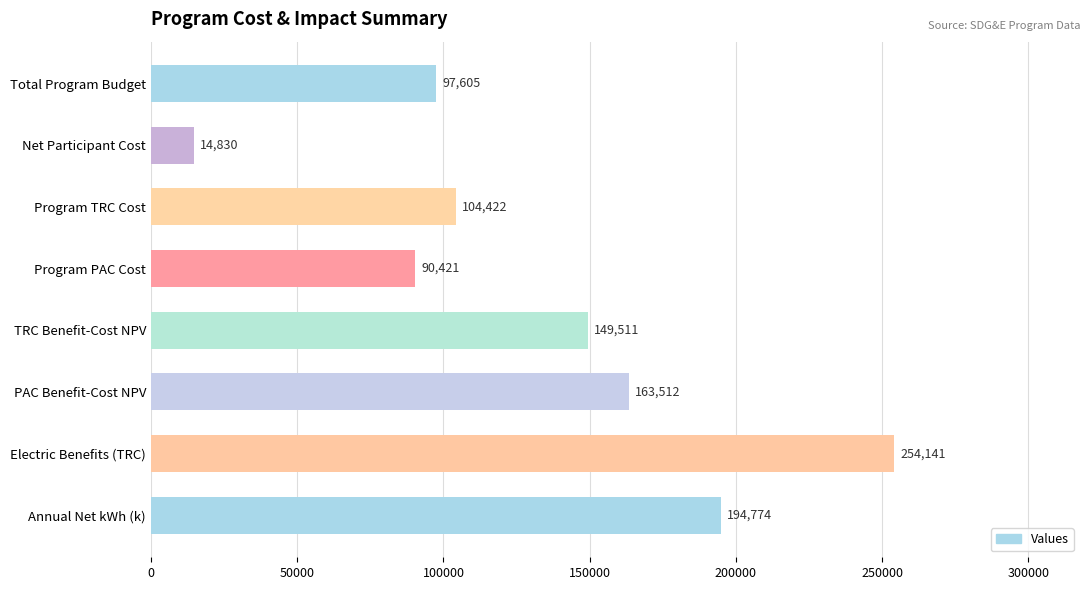

Approximately how many times larger is the value at Electric Benefits (TRC) compared to Program PAC Cost?

2.8